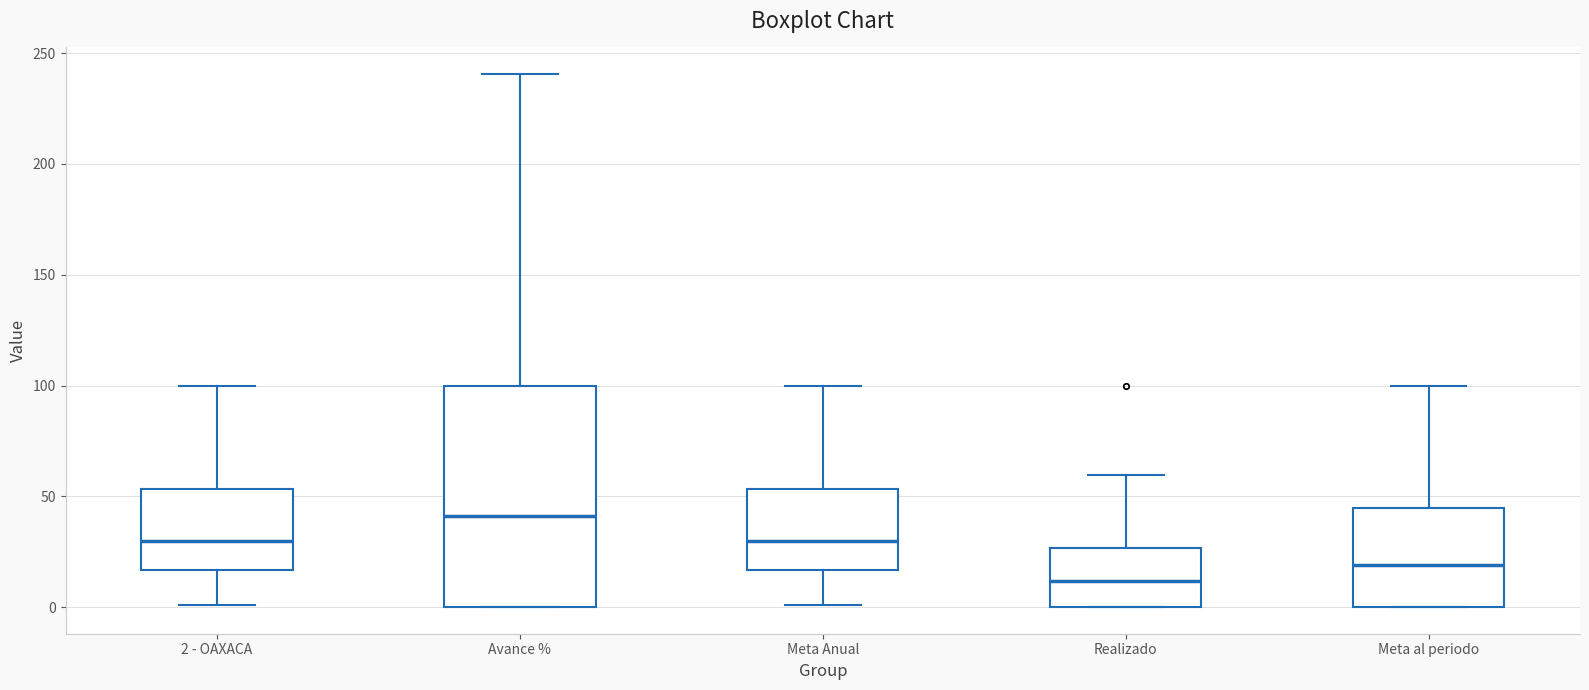

Reading left to right, transcribe this box plot: for each box, give where its median line is, the range the box spans, and where its two whiskers end, as read against the y-axis. The values are not printed on the chart, so give them approximately, as read against the axis.

2 - OAXACA: median 30, box 15 to 55, whiskers 0 to 100
Avance %: median 40, box 0 to 100, whiskers 0 to 240
Meta Anual: median 30, box 15 to 55, whiskers 0 to 100
Realizado: median 10, box 0 to 25, whiskers 0 to 60
Meta al periodo: median 20, box 0 to 45, whiskers 0 to 100